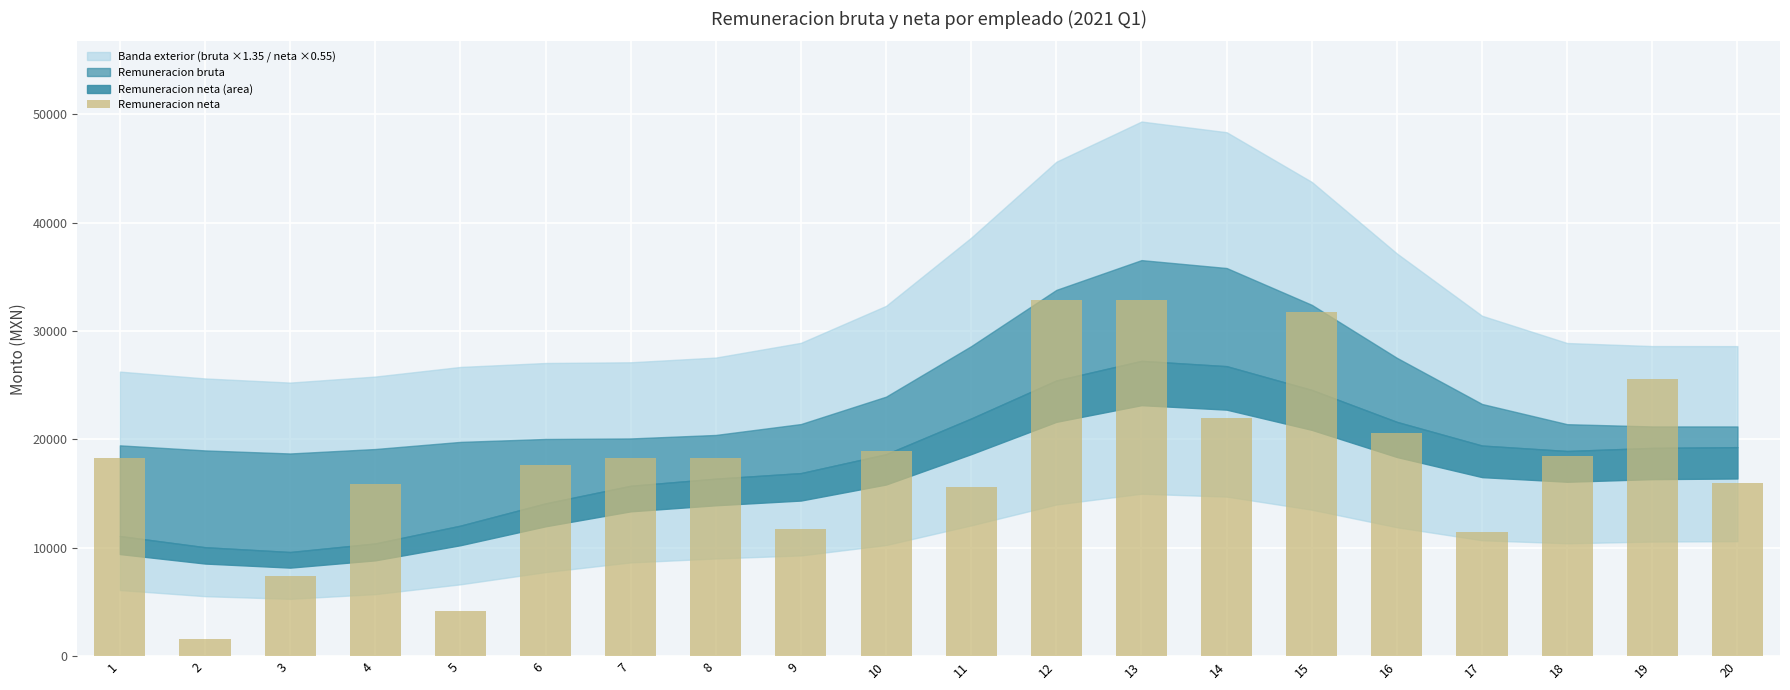

What is the maximum value shown in the chart?

32867.7